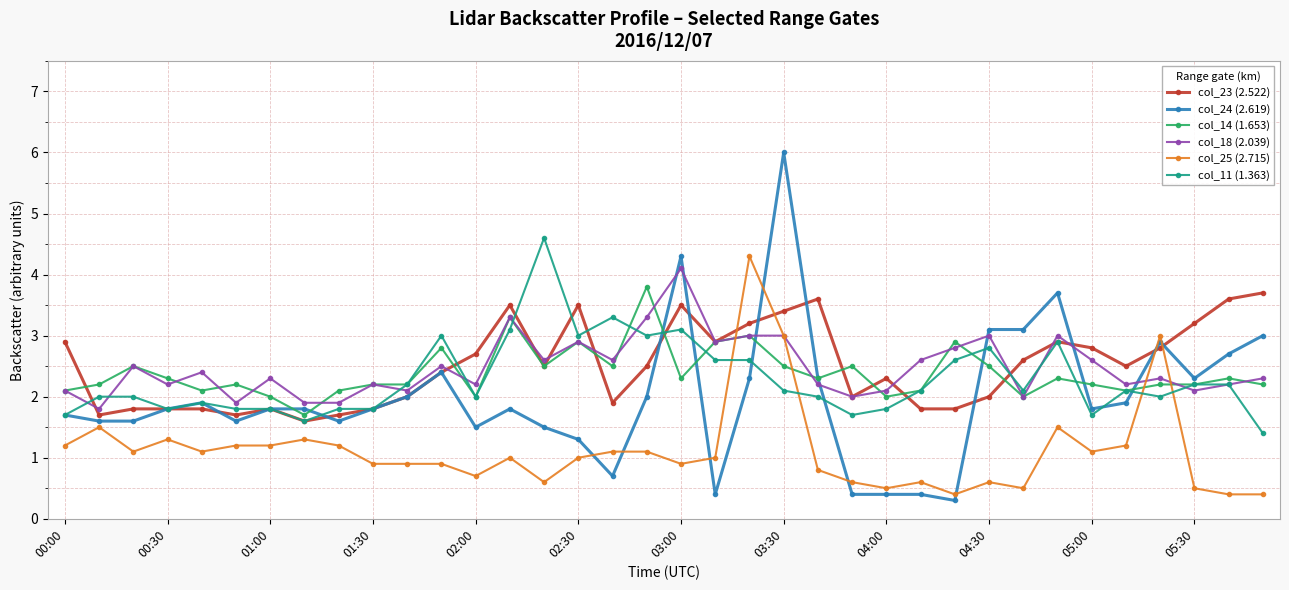

Rank the series by their maximum value, from highest to lowest.

col_24 (2.619), col_11 (1.363), col_25 (2.715), col_18 (2.039), col_14 (1.653), col_23 (2.522)